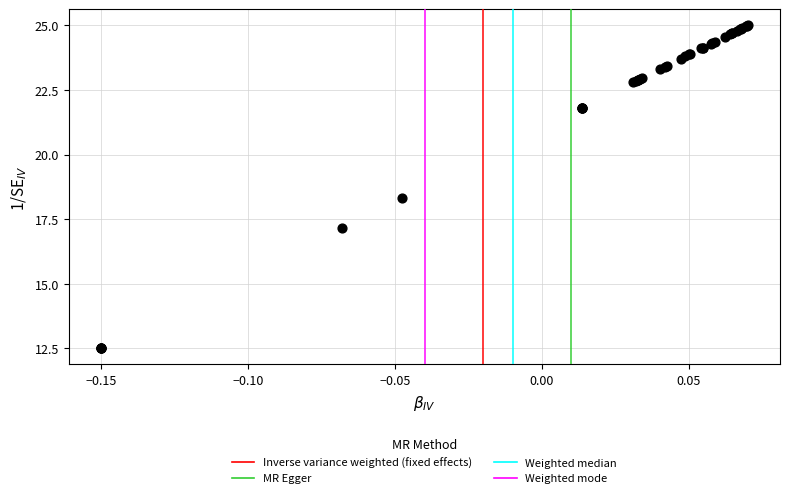

What Y value in the scatter plot is closest to 18?

18.3